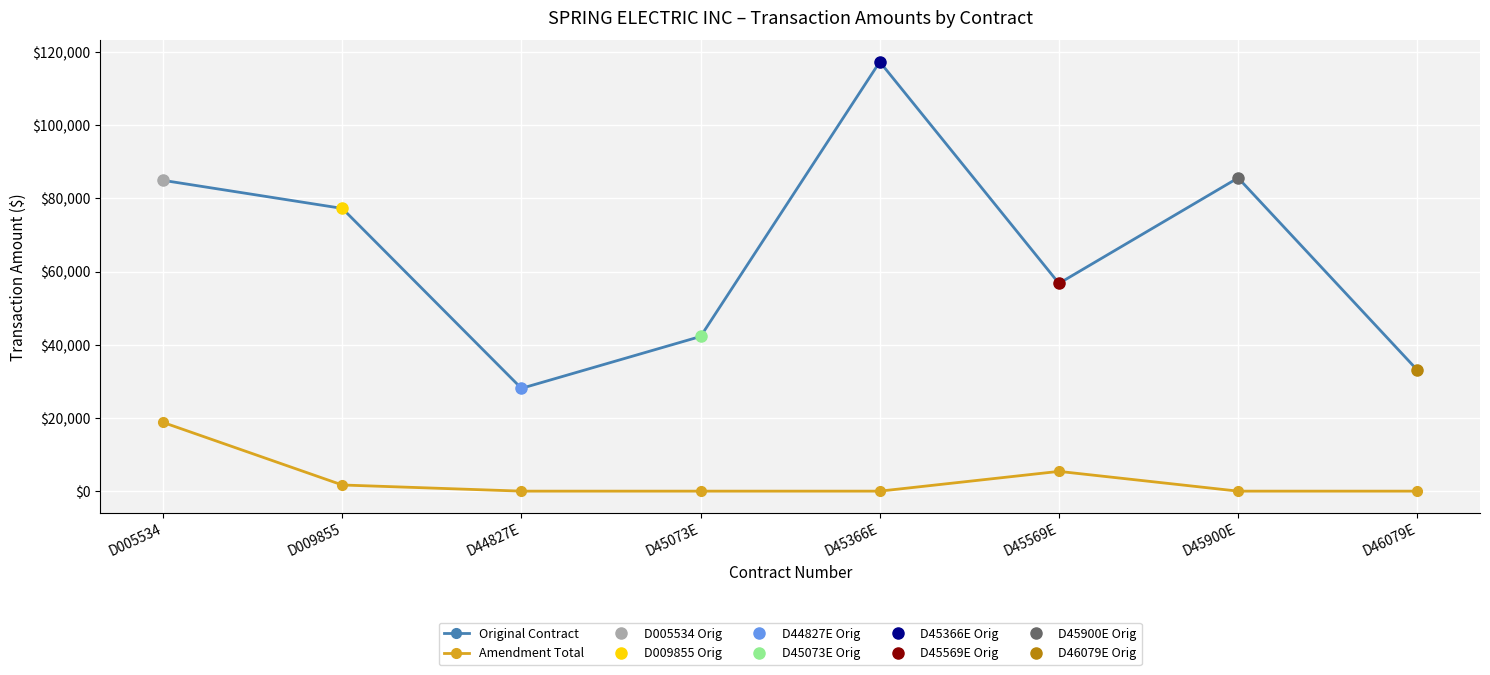

Is it true that Amendment Total equals -7595.0 at D46079E?

False